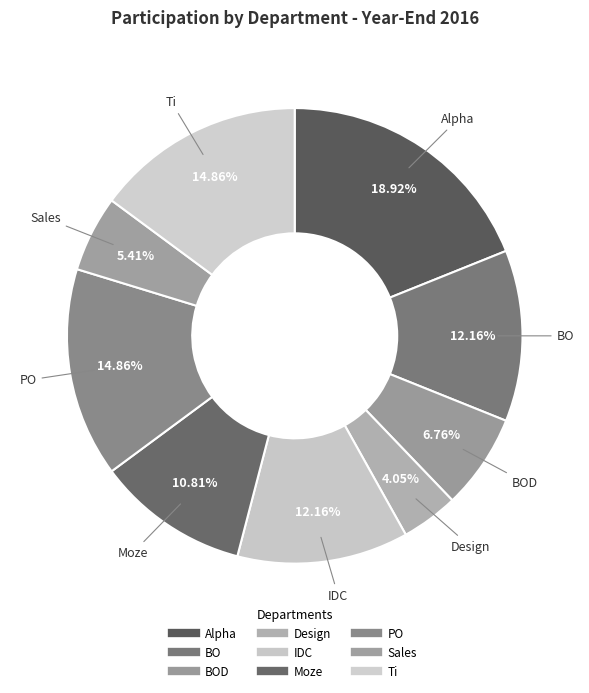

To the nearest percent, what is the average slice percentage?

11%